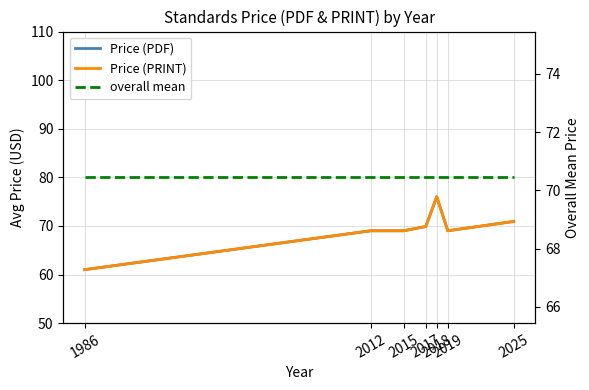

At which category is the sum across all series the highest?

2018